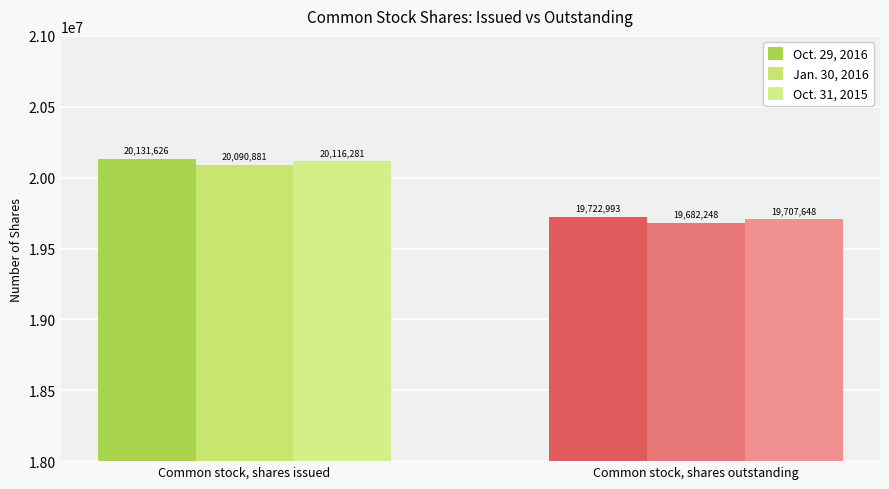

Rank the categories by Oct. 29, 2016 value from highest to lowest.

Common stock, shares issued, Common stock, shares outstanding